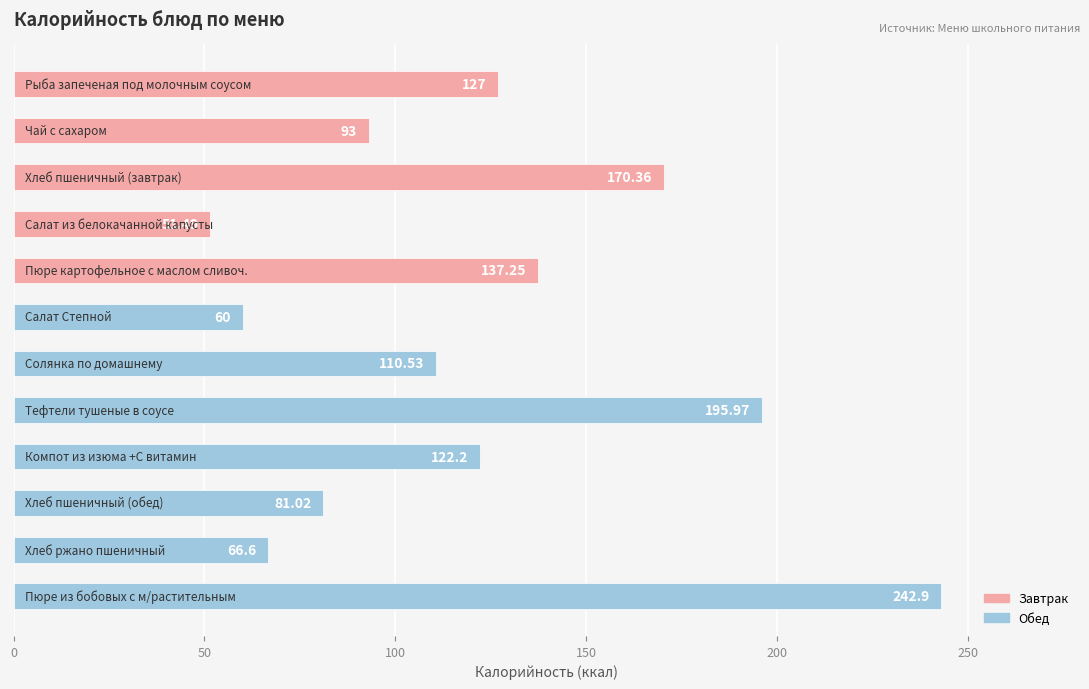

What is the sum of all values?

1458.3